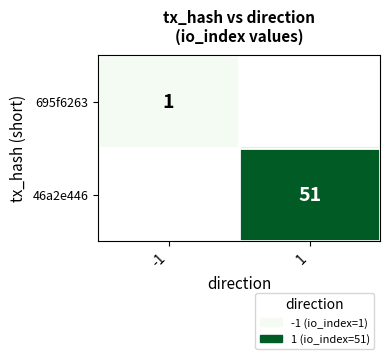

At how many categories does at least one series exceed 21?

1